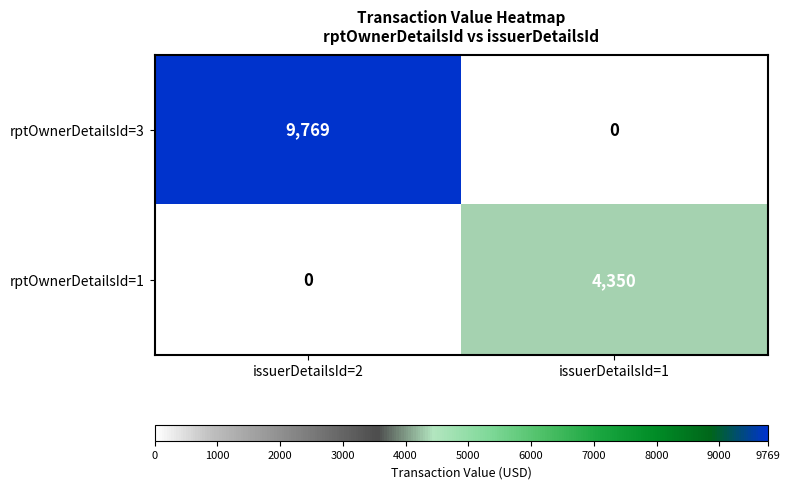

Read the rptOwnerDetailsId=1 value at issuerDetailsId=1, to the nearest 10.

4350